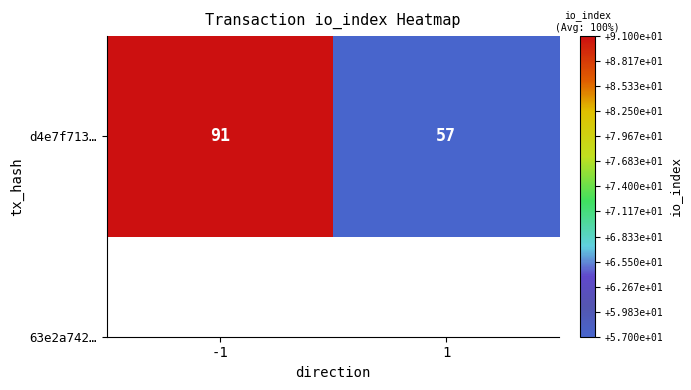

At which category does the chart reach its minimum across all series?

1